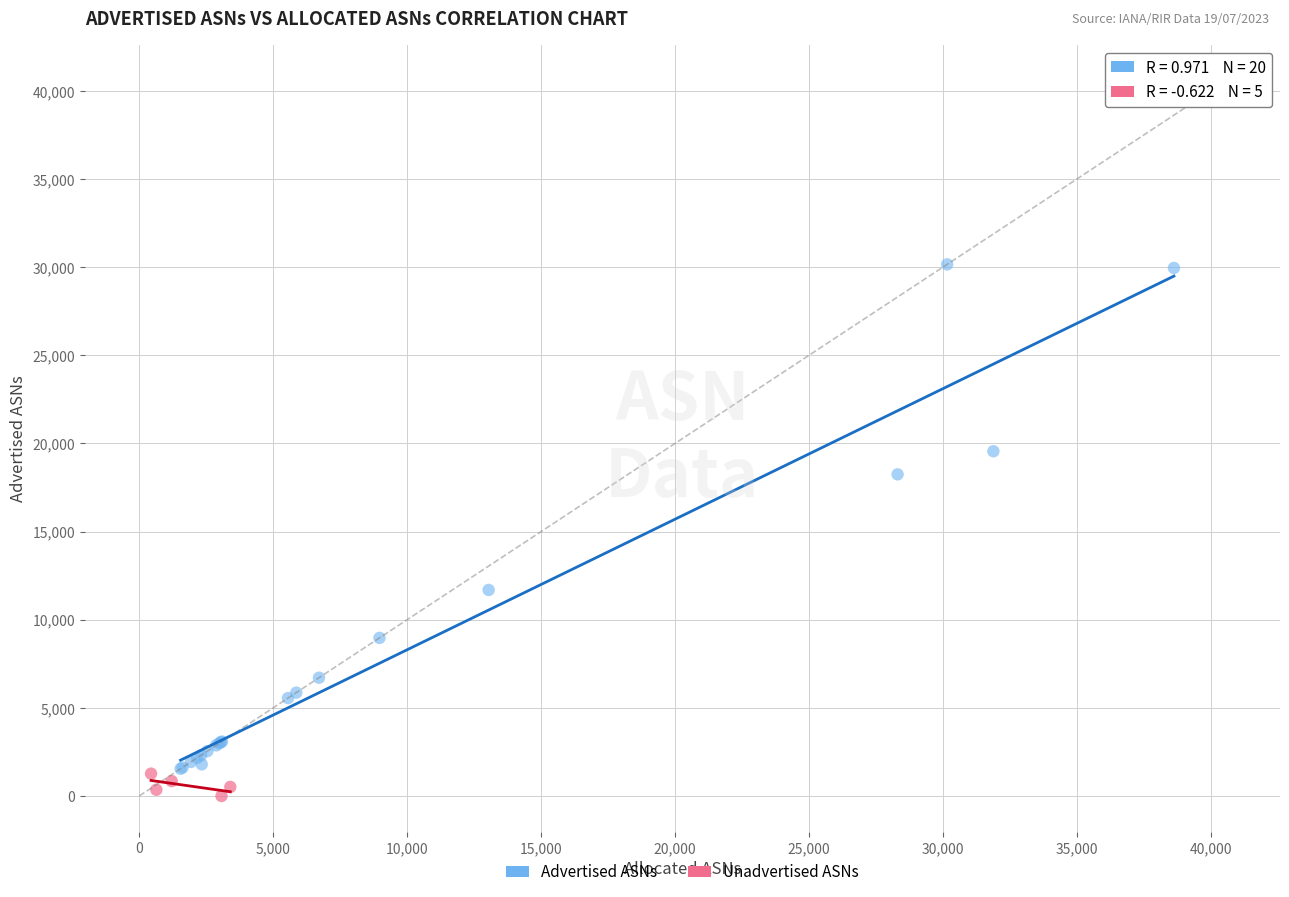

Which series contains the highest Y value?

Advertised ASNs